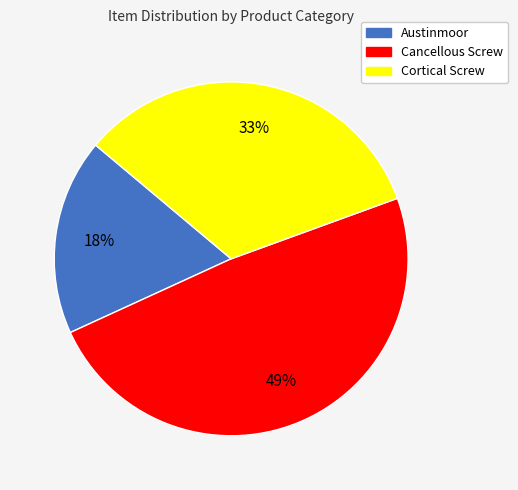

To the nearest percent, what is the difference between the largest and smallest slice percentages?

31%